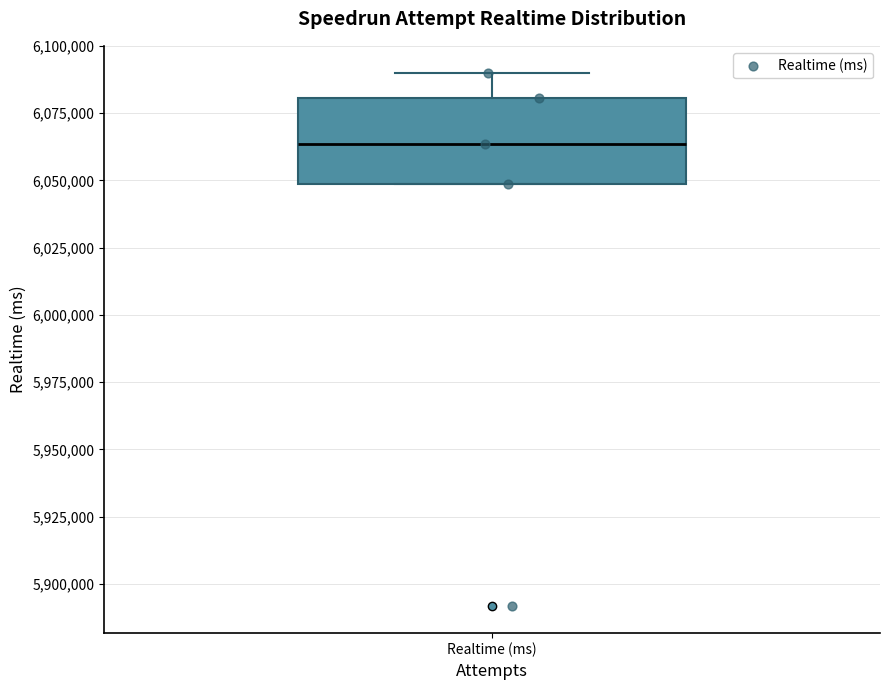

Read this box plot against the y-axis: the position of the median line, the range covered by the box, and the ends of both whiskers. The values are not printed on the chart, so give them approximately, as read against the axis.

median 6065000, box 6050000 to 6080000, whiskers 6050000 to 6090000